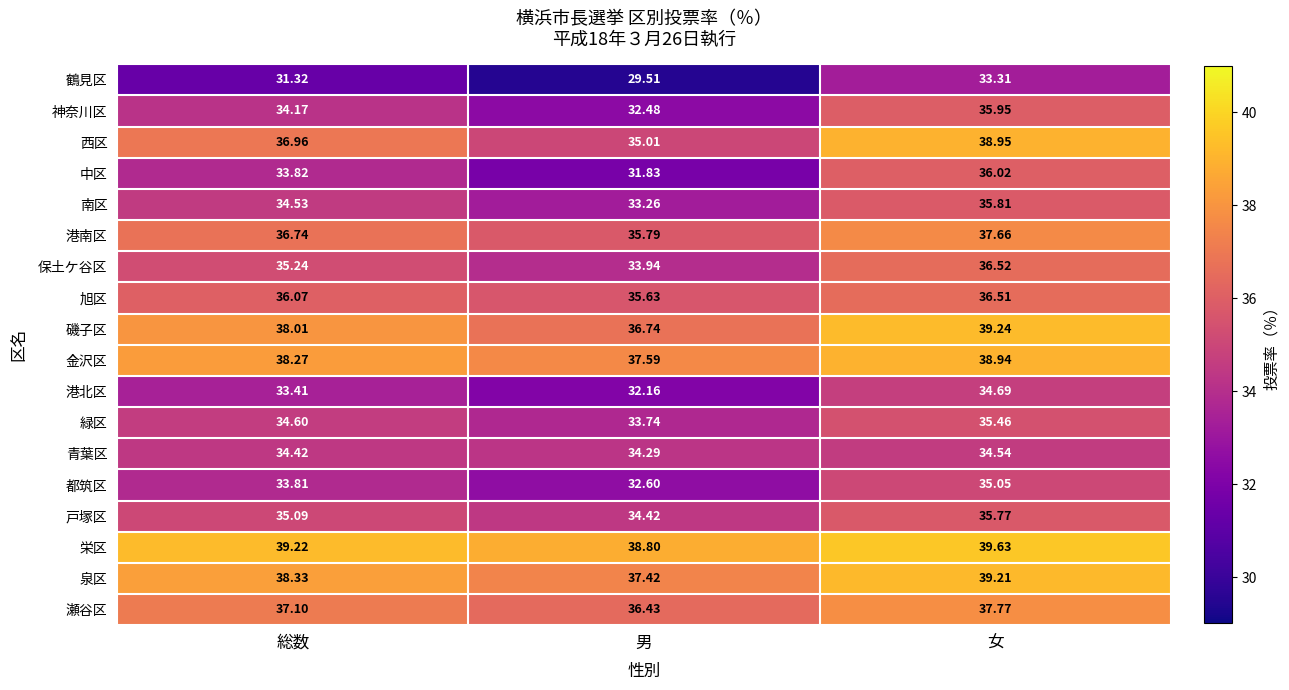

At which category is the sum across all series the highest?

女